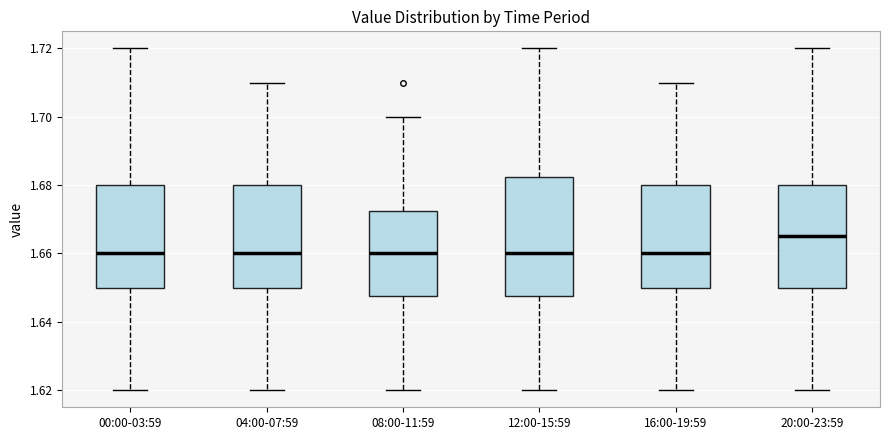

Which box is the tallest, from its lower edge to its upper edge?

12:00-15:59